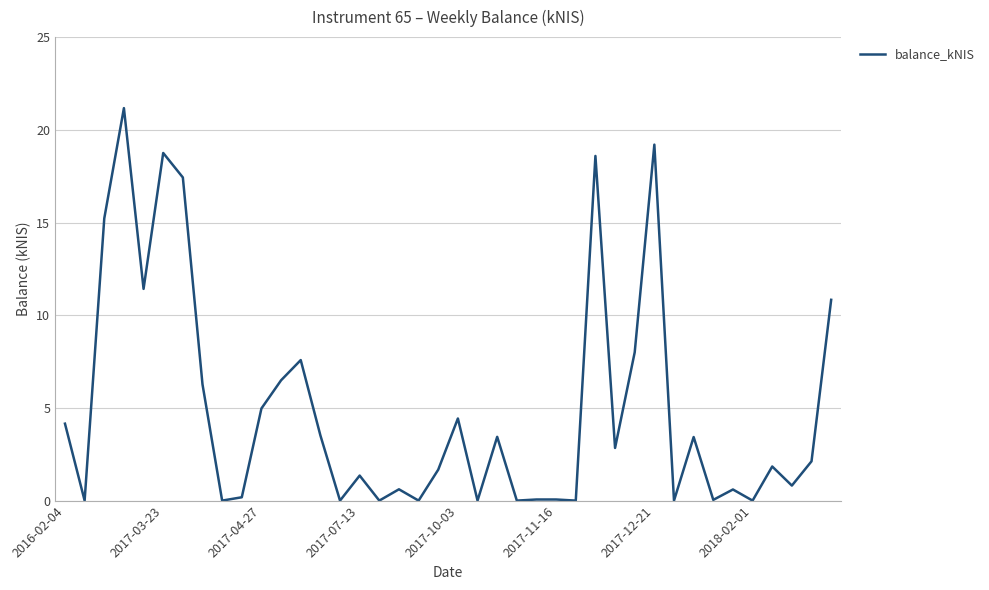

What is the difference between the maximum and minimum values?

21.2